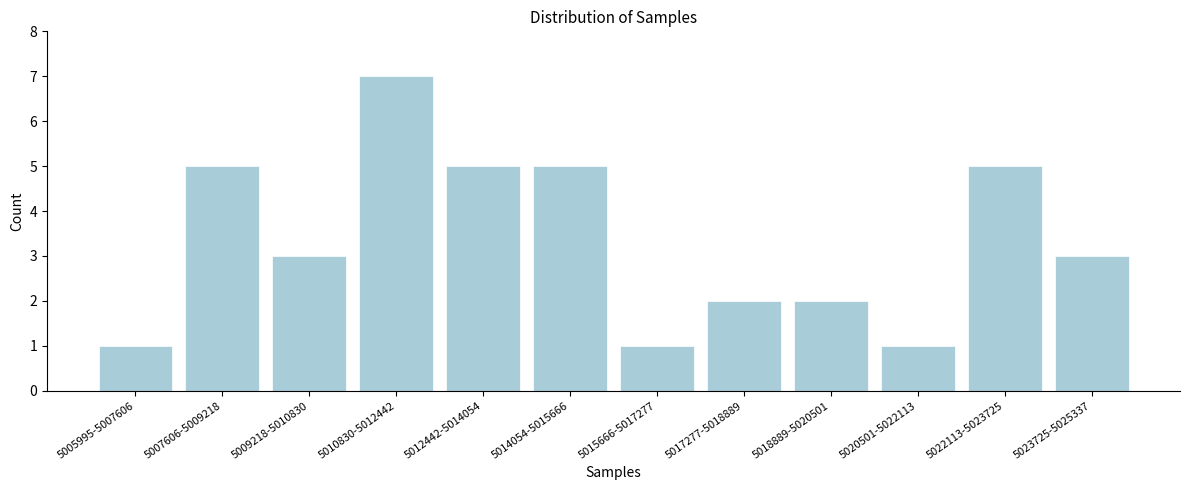

Reading right to left, what are all the values shown in this chart?

3	5	1	2	2	1	5	5	7	3	5	1